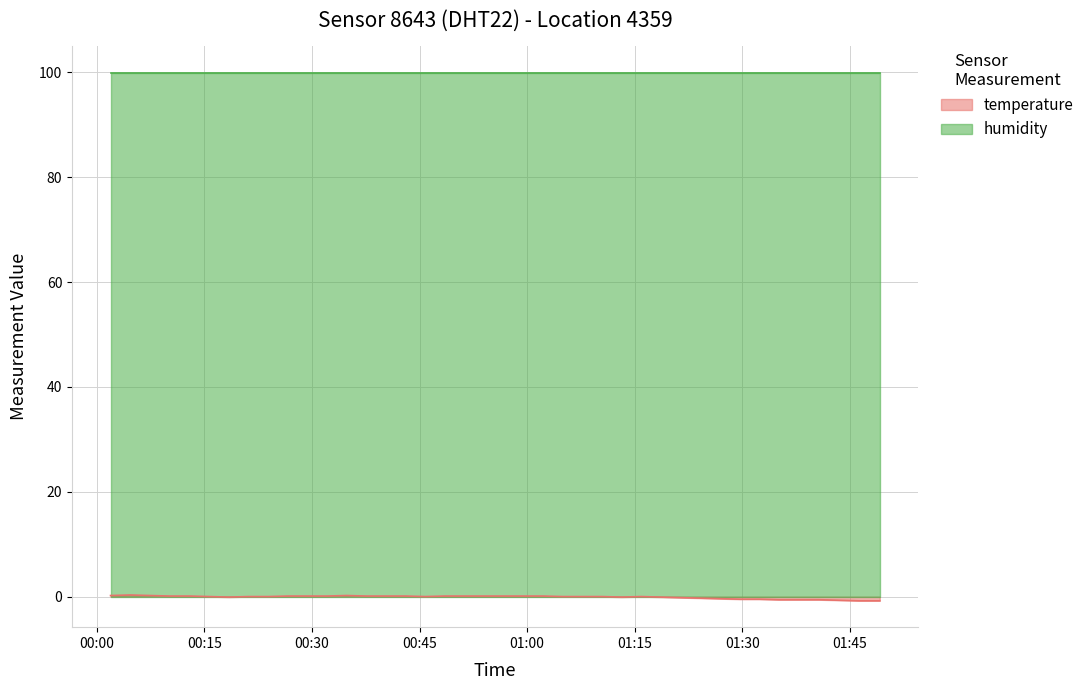

Which has a higher value, 2023-02-21T00:18:25 or 2023-02-21T00:10:12?

2023-02-21T00:10:12